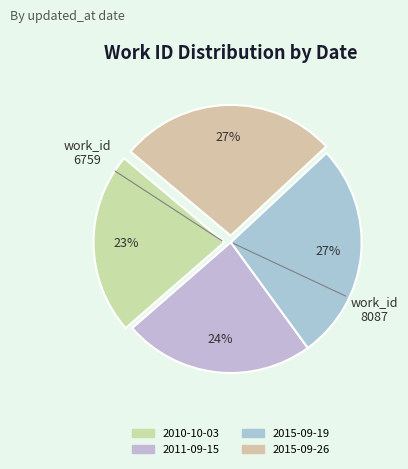

How many segments does this pie chart have?

4